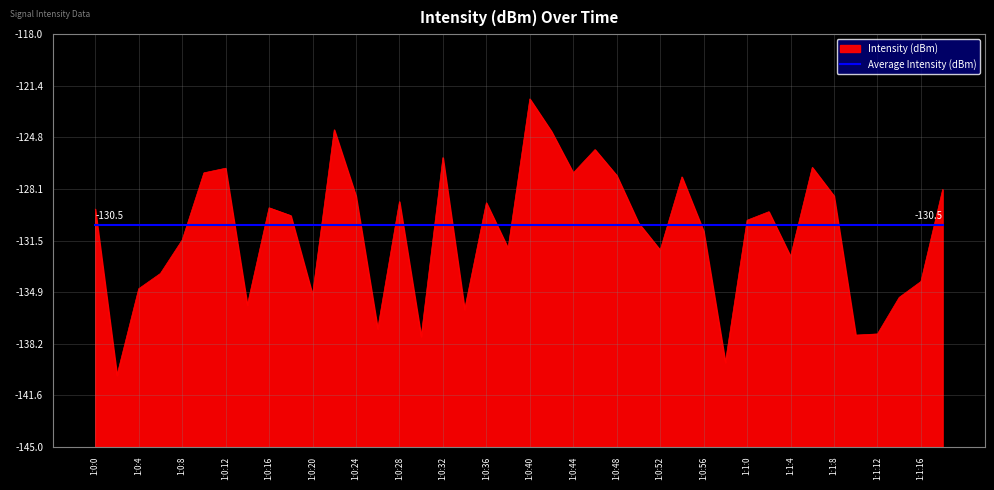

List the labels in order of value, smallest first.

1:0:2, 1:0:58, 1:0:30, 1:1:10, 1:1:12, 1:0:26, 1:0:34, 1:0:14, 1:1:14, 1:0:20, 1:0:4, 1:1:16, 1:0:6, 1:1:4, 1:0:52, 1:0:38, 1:0:8, 1:0:56, 1:0:50, 1:1:0, 1:0:18, 1:1:2, 1:0:0, 1:0:16, 1:0:36, 1:0:28, 1:0:24, 1:1:8, 1:1:18, 1:0:54, 1:0:48, 1:0:44, 1:0:10, 1:0:12, 1:1:6, 1:0:32, 1:0:46, 1:0:42, 1:0:22, 1:0:40